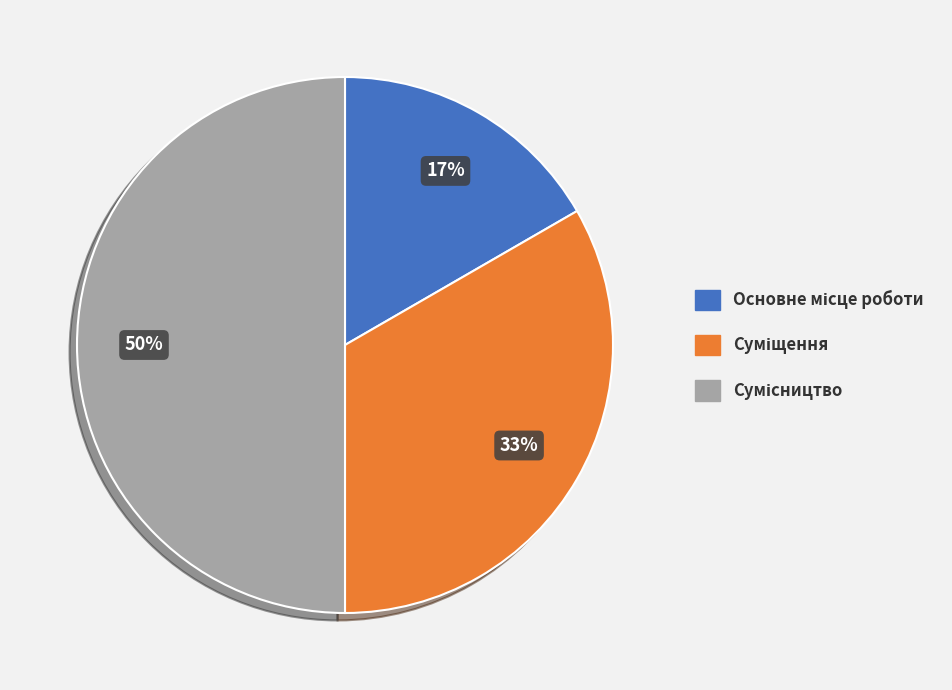

Count the number of slices in the pie.

3